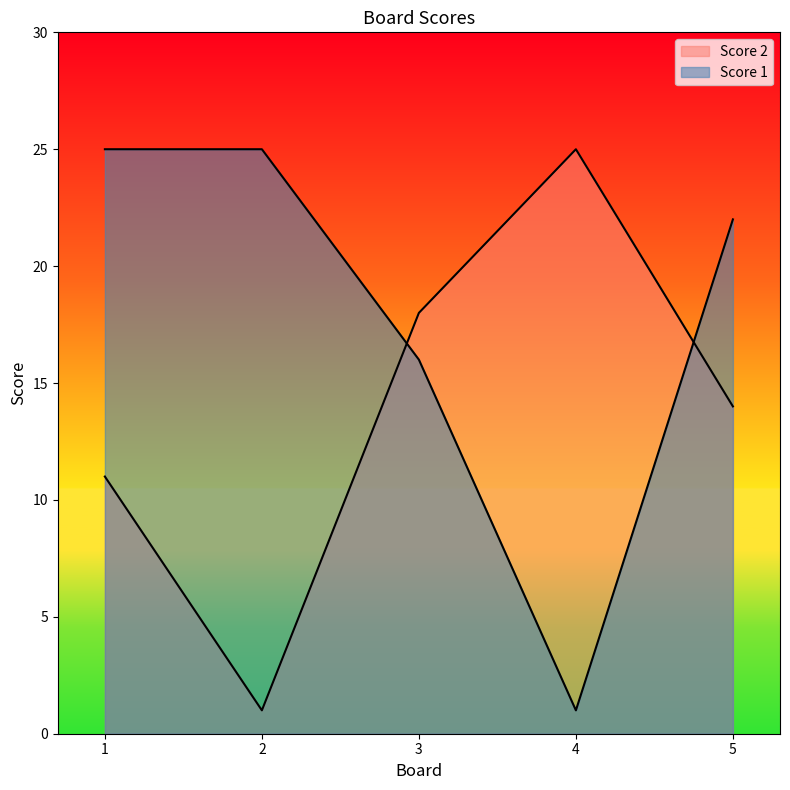

The value of Score 2 at 1 is 5. True or false?

False